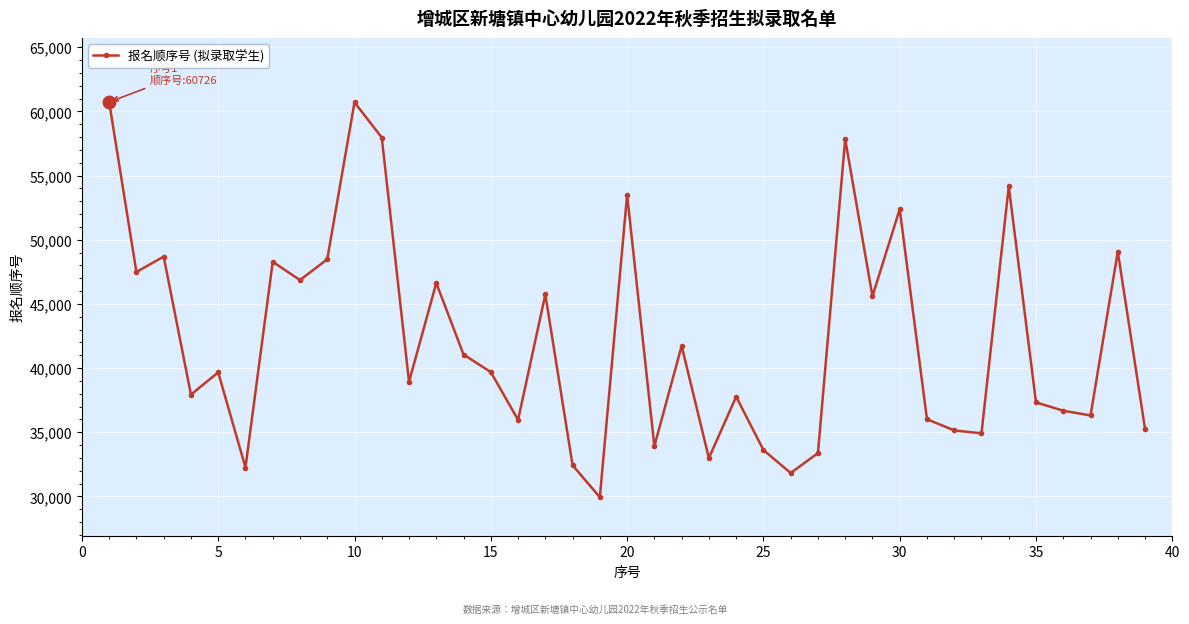

True or false: there are more than 2 points higher than both neighbors.

True